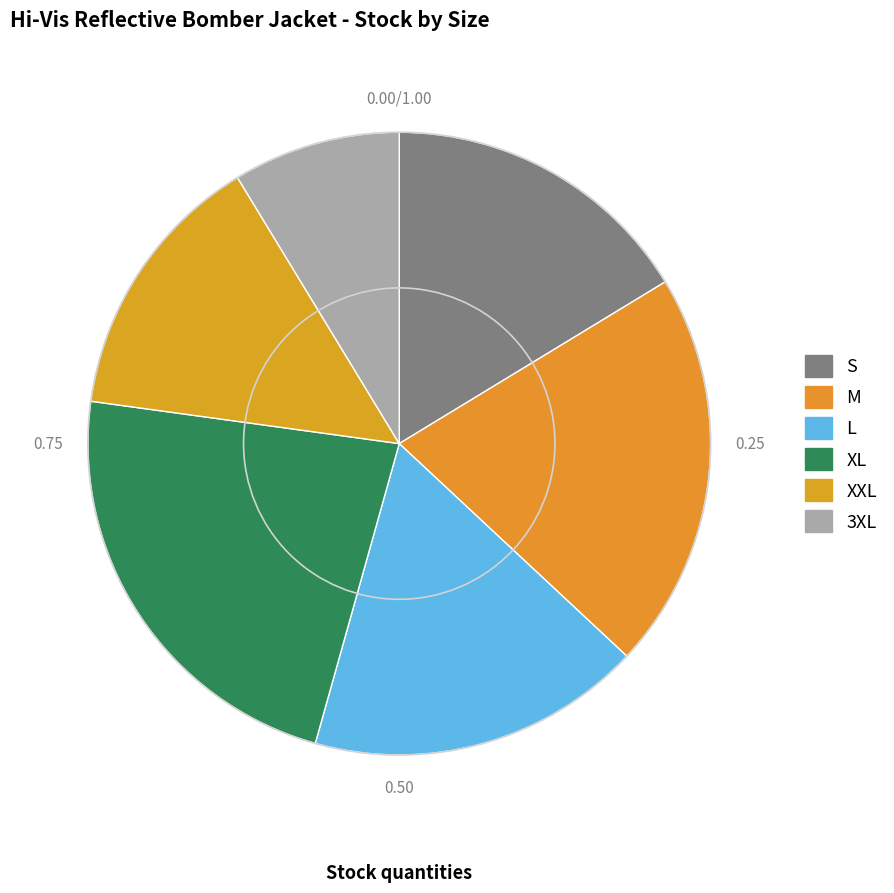

How many slices are in this pie chart?

6